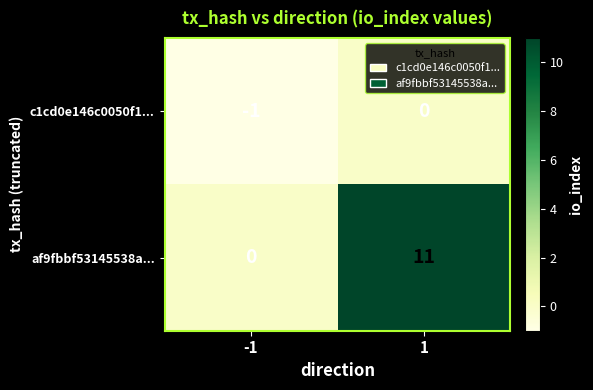

What is the greatest value displayed?

11